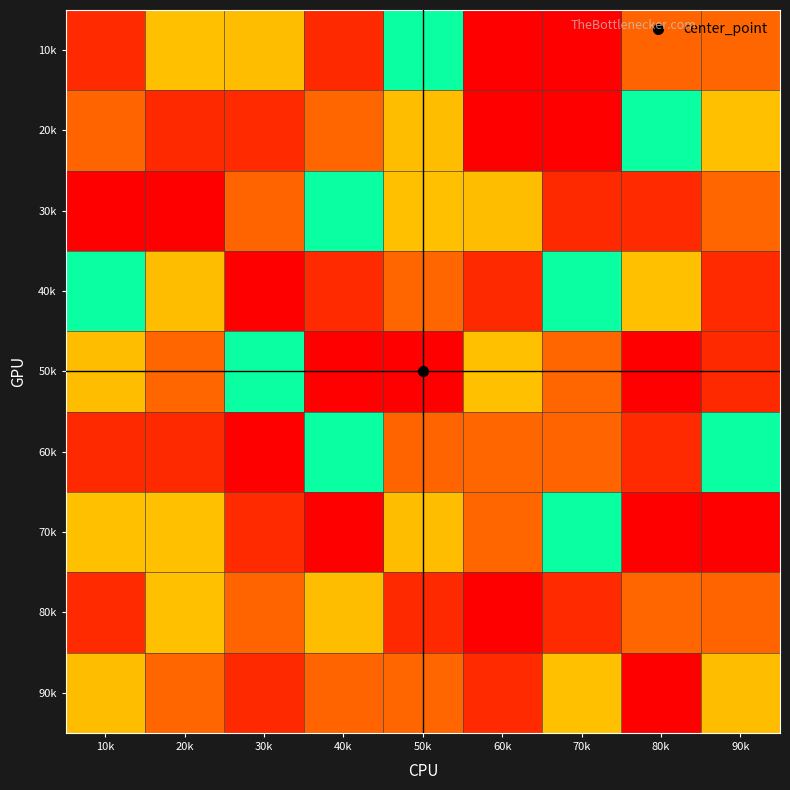

What is the minimum value shown in the chart?

1